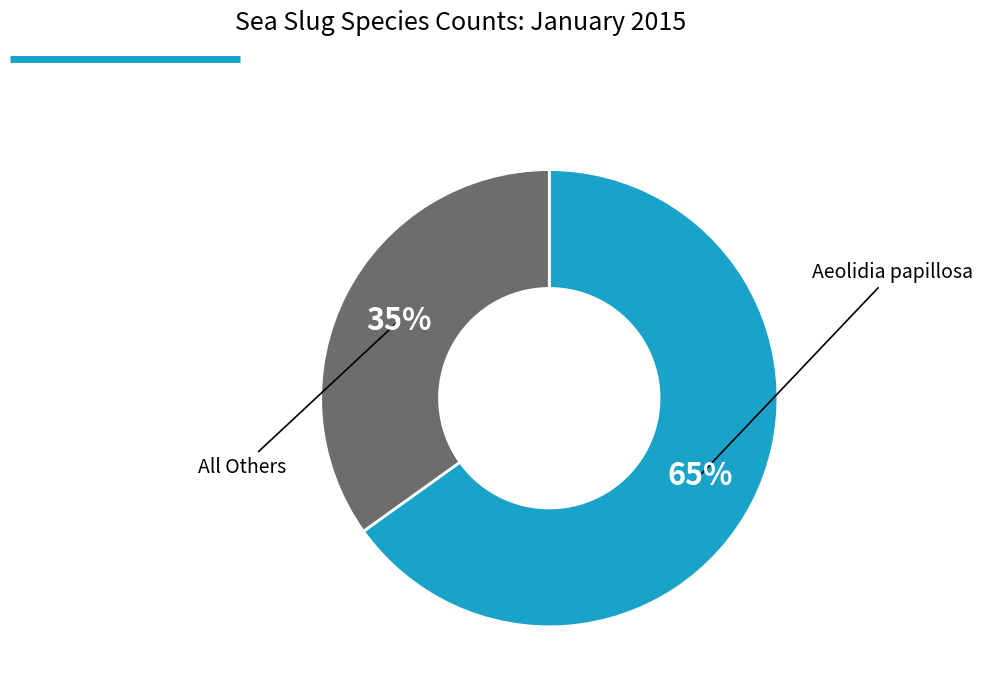

What percentage is the All Others slice, to the nearest percent?

35%